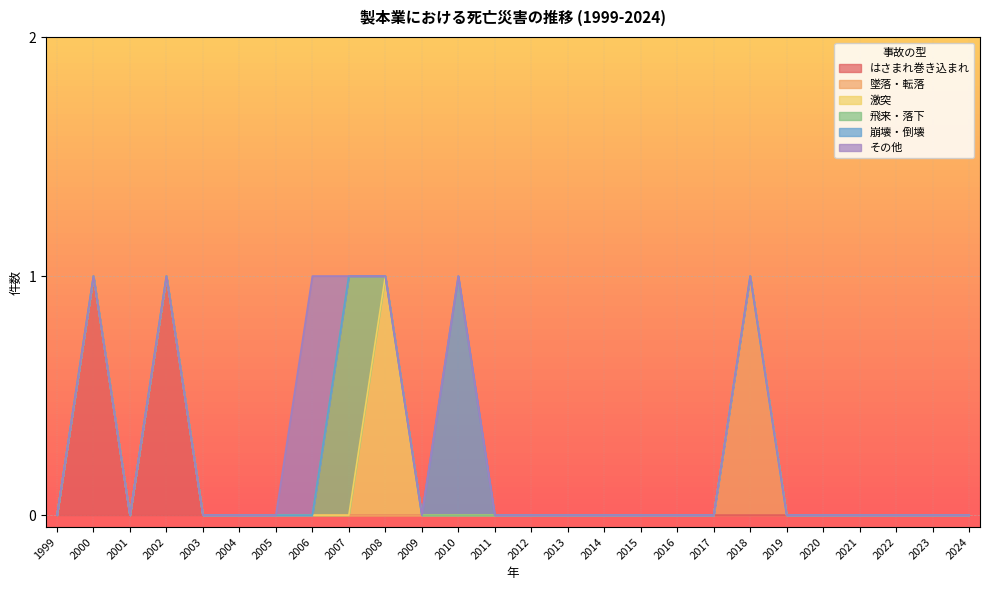

In 墜落・転落, how many points are higher than both neighbors (excluding endpoints)?

1